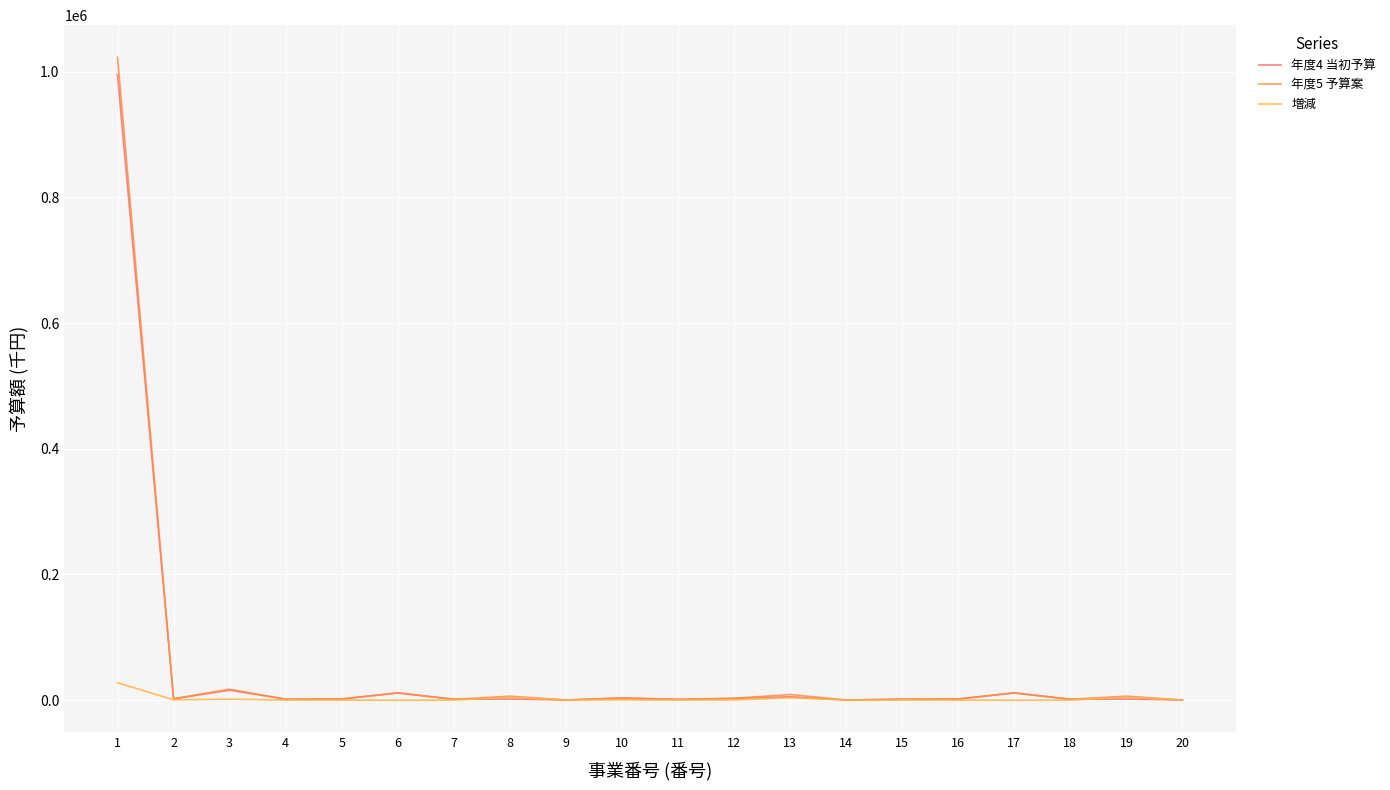

Read the 増減 value at 2.

342